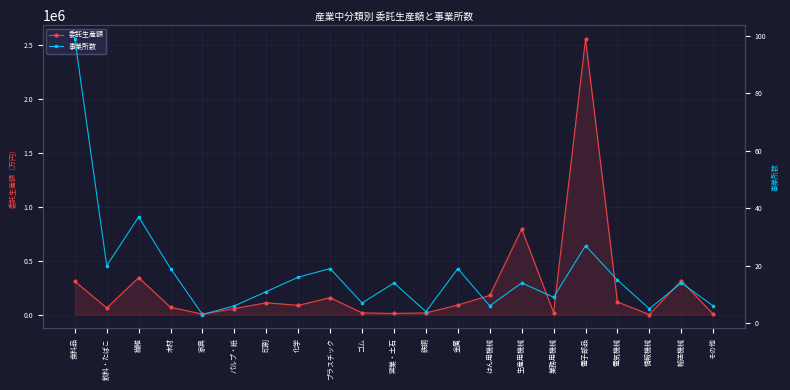

How many lines are shown in the chart?

2